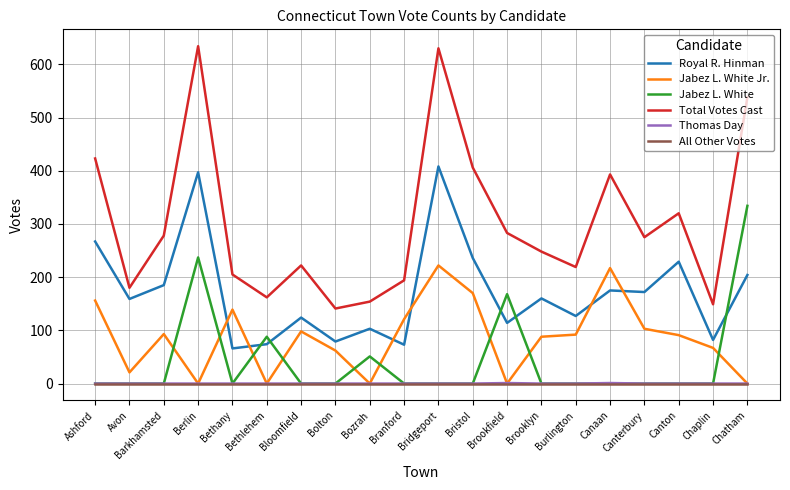

The Jabez L. White series shows 0 at Canton. True or false?

True